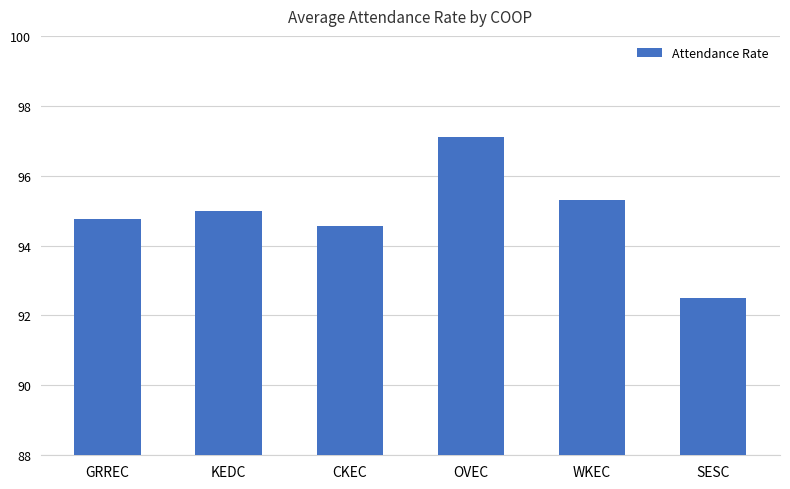

Read the value at WKEC.

95.3